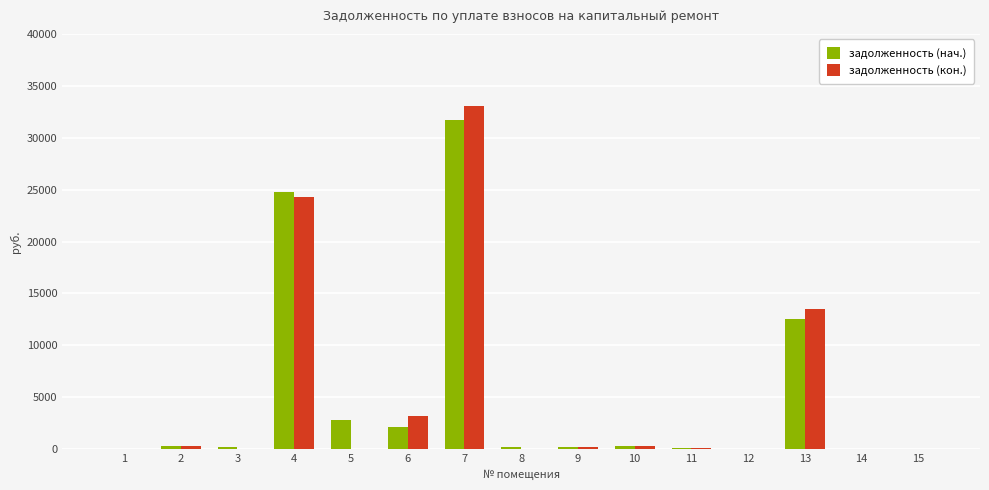

What is the sum of all задолженность (кон.) values?

74999.0